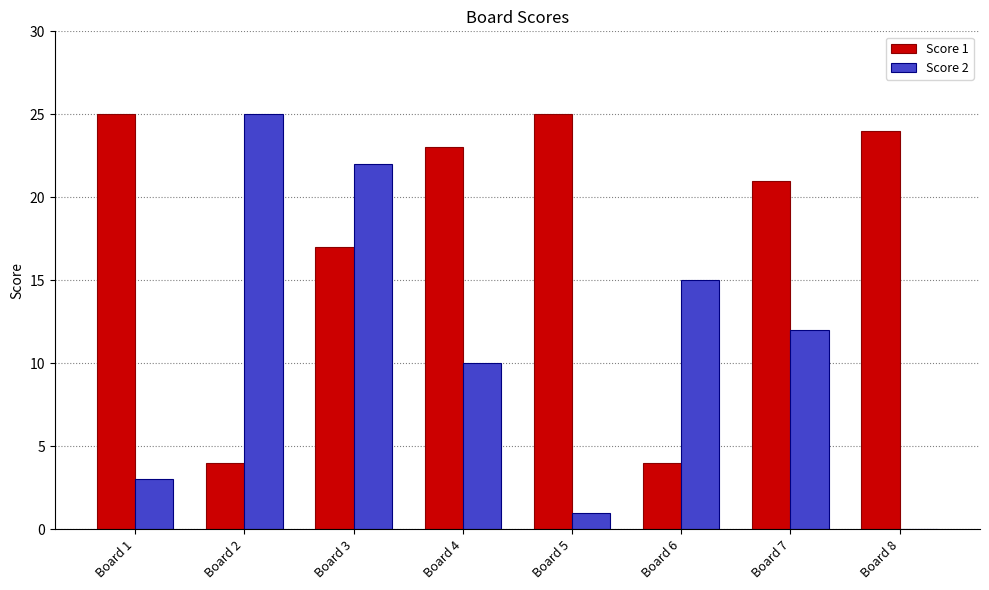

What is the maximum value shown in the chart?

25